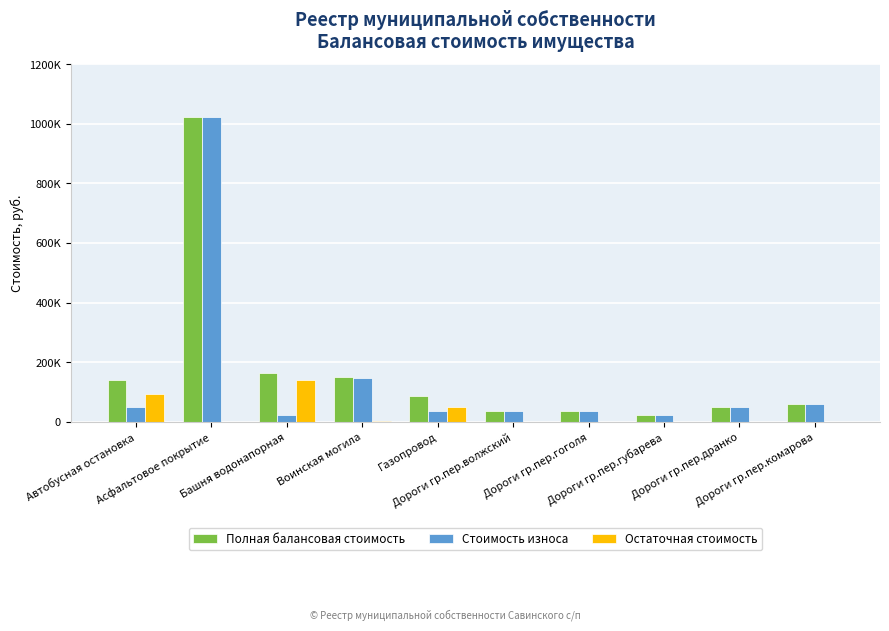

What are all the series names shown in the legend?

Полная балансовая стоимость, Стоимость износа, Остаточная стоимость